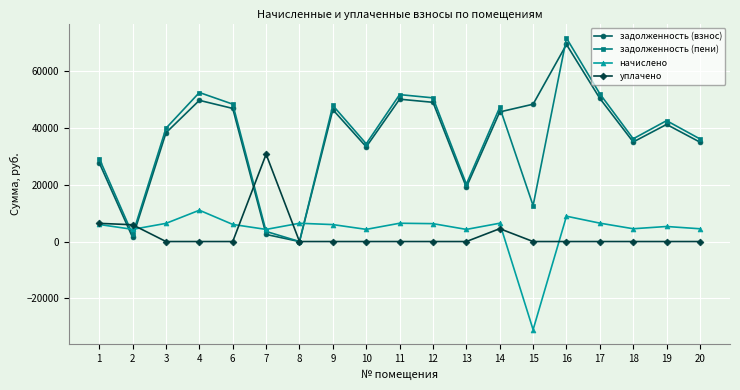

In начислено, how many points are lower than both neighbors (excluding endpoints)?

6